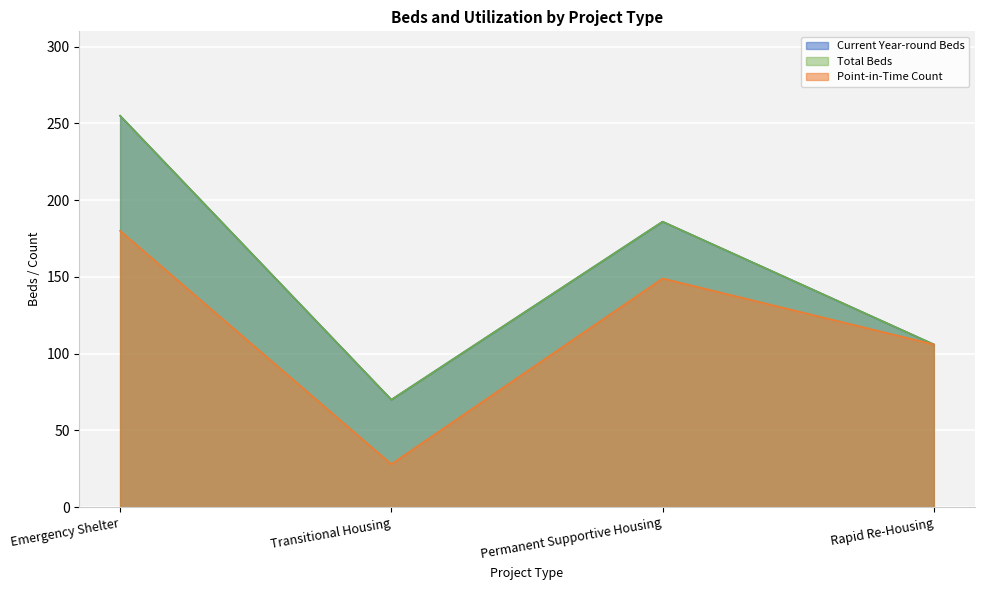

How many data points does each series have?

4